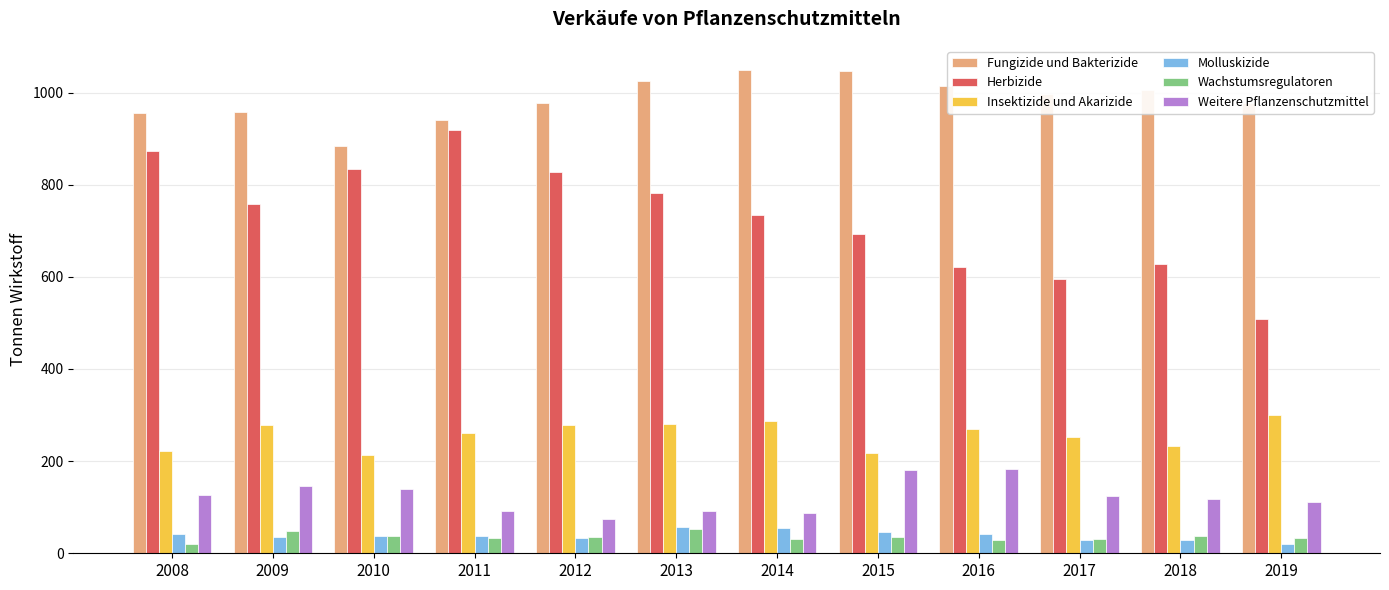

True or false: Insektizide und Akarizide has a value of 260.9 at 2011.

True